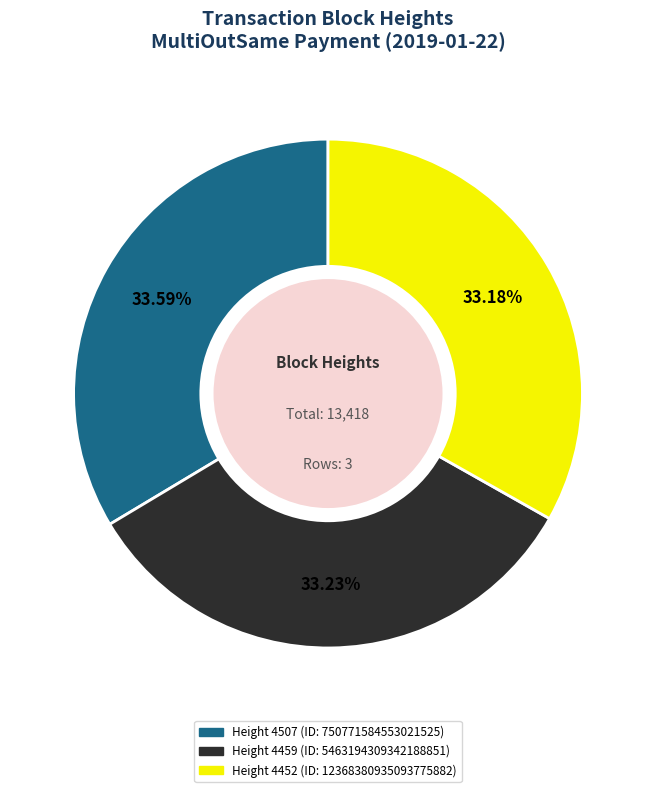

Is there a majority slice in this chart?

No